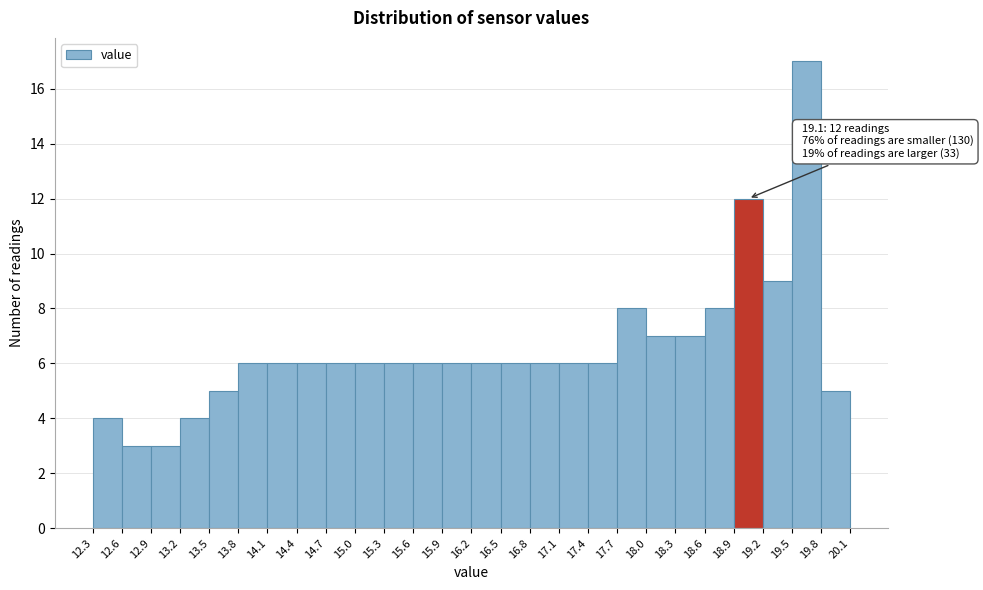

Which range on the x-axis has the tallest bar?

19.5 to 19.8